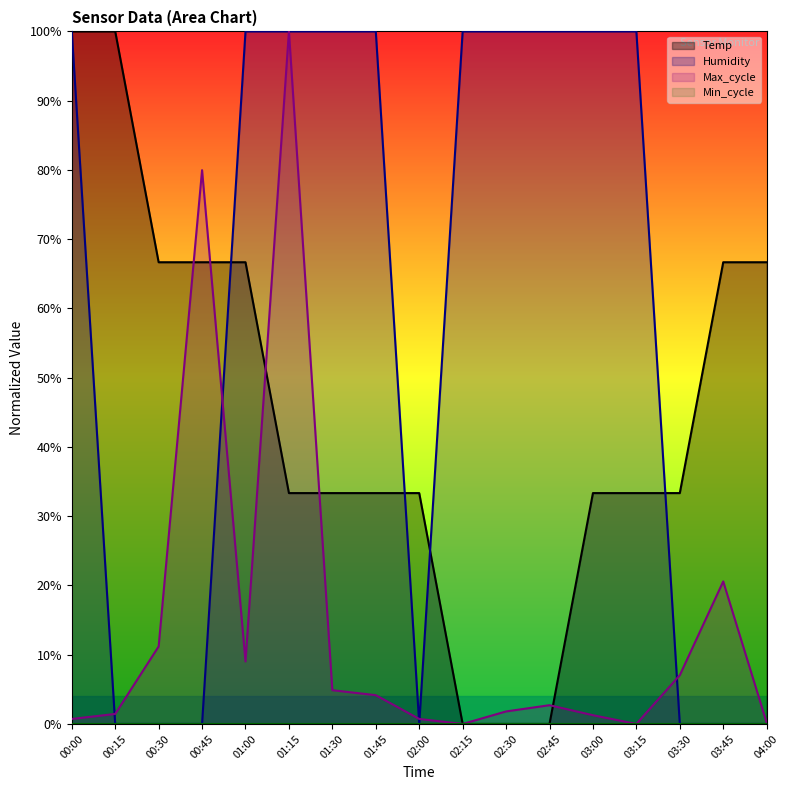

What is the label of the 5th point from the left?

01:00